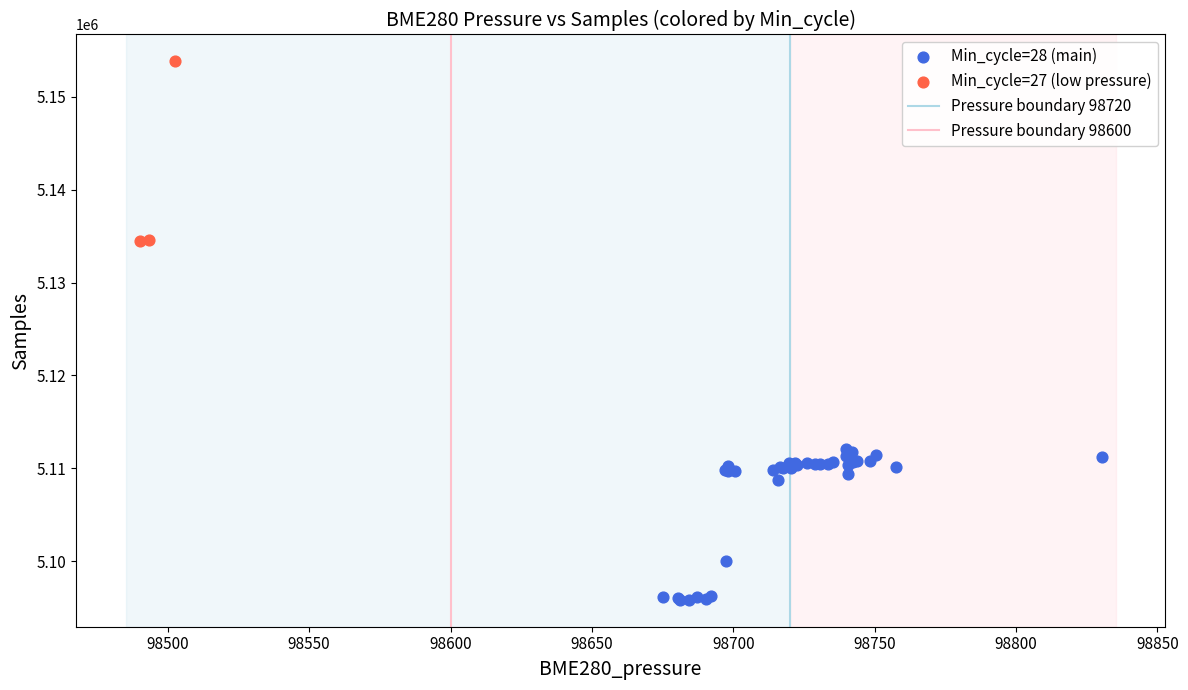

Which series contains the highest Y value?

Min_cycle=27 (low pressure)